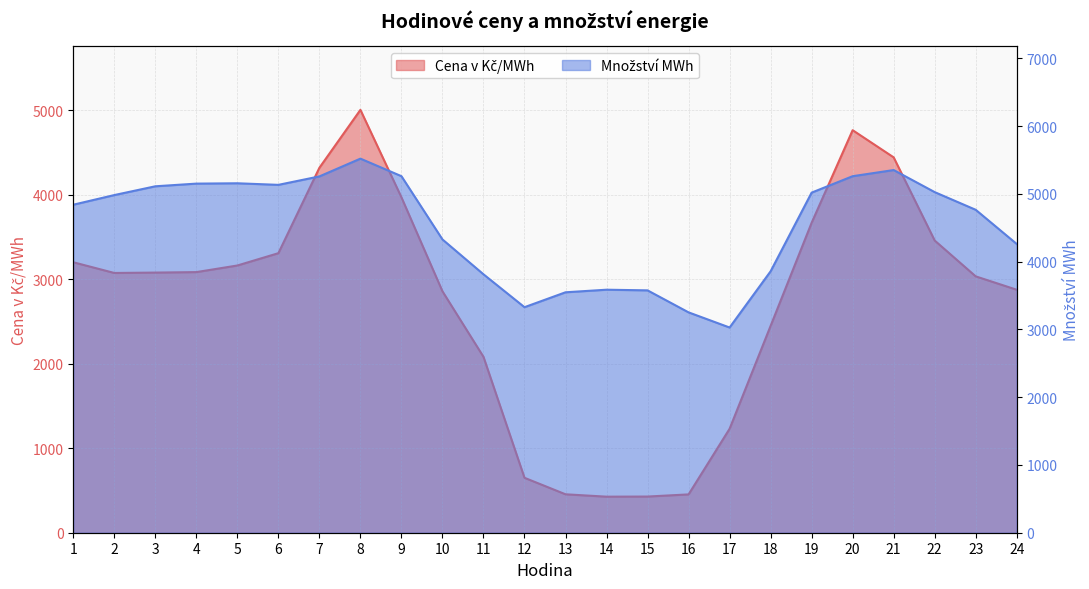

Reading left to right, transcribe all the data shown in this chart.

Cena v Kč/MWh: 1=3202.2	2=3075.4	3=3079.9	4=3085.6	5=3163.8	6=3309.6	7=4320.9	8=5006.7	9=3971.0	10=2858.3	11=2082.6	12=650.3	13=455.0	14=426.8	15=428.3	16=453.8	17=1230.5	18=2449.0	19=3669.5	20=4765.9	21=4444.0	22=3459.5	23=3035.2	24=2876.8
Množství MWh: 1=4839.6	2=4981.8	3=5111.3	4=5150.7	5=5155.8	6=5132.5	7=5257.1	8=5519.3	9=5260.5	10=4327.2	11=3812.9	12=3327.6	13=3547.4	14=3585.5	15=3575.8	16=3251.1	17=3027.7	18=3857.1	19=5017.8	20=5260.2	21=5351.0	22=5025.4	23=4764.5	24=4260.3